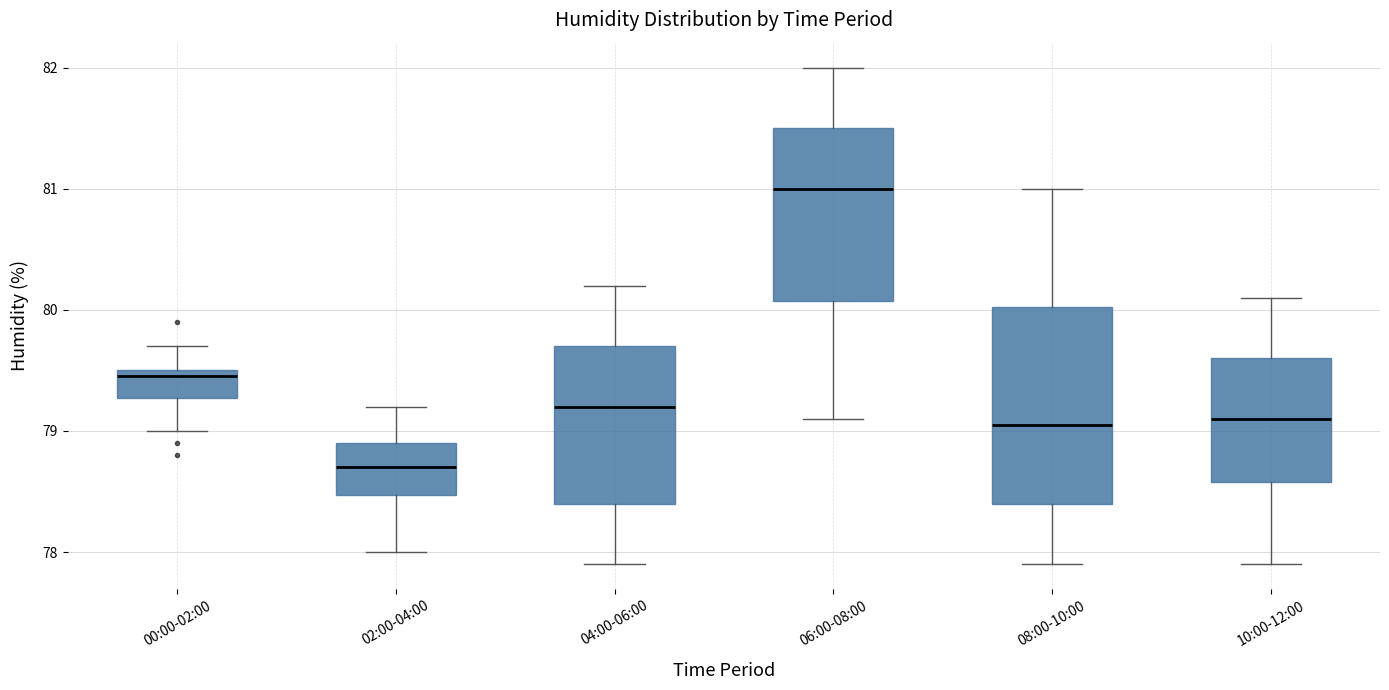

Where is the lower edge of the box for 04:00-06:00 on the y-axis? The values are not printed on the chart, so give them approximately, as read against the axis.

78.4